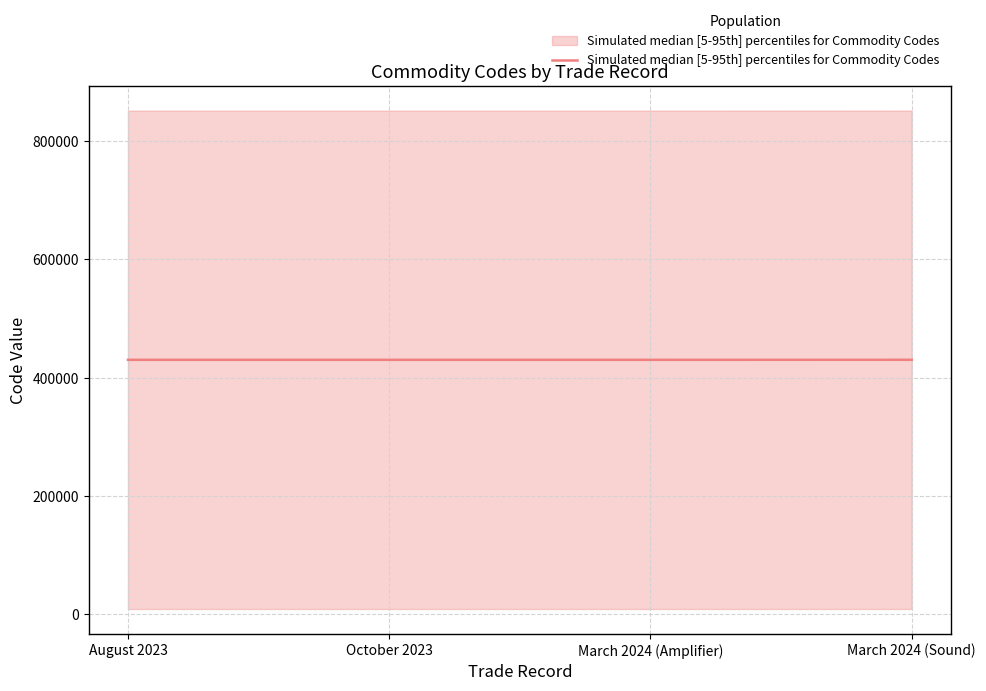

What is the sum of all values?

1720783